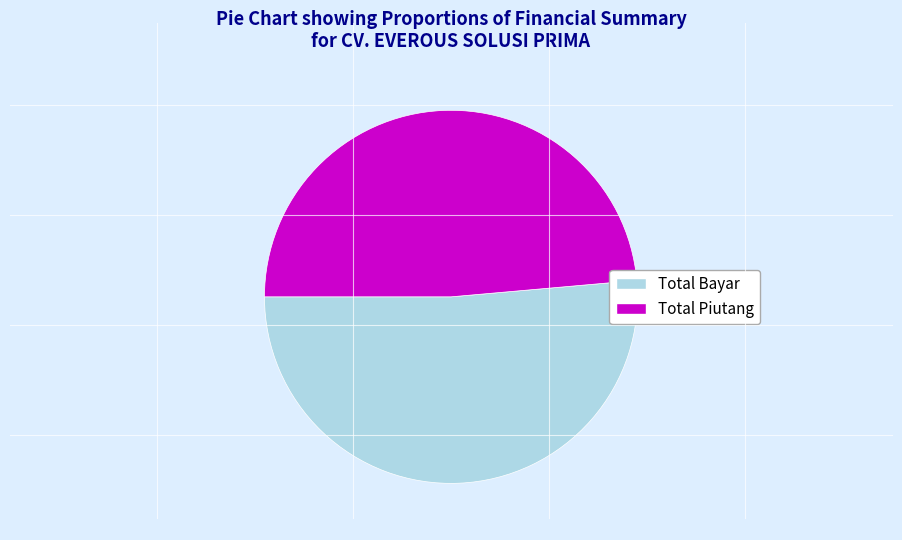

Does Total Bayar account for over 50% of the chart?

Yes